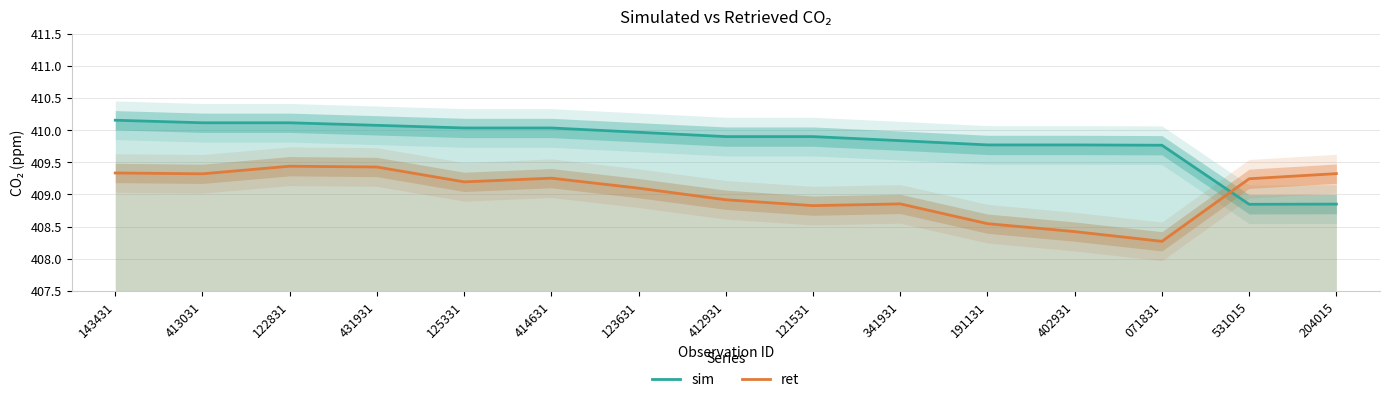

Which series has the widest spread of values?

sim